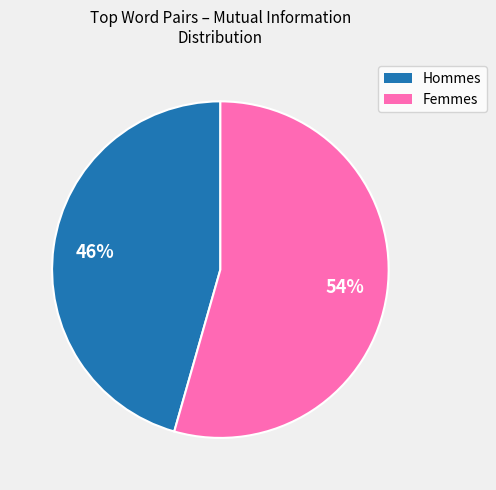

Is there a majority slice in this chart?

Yes